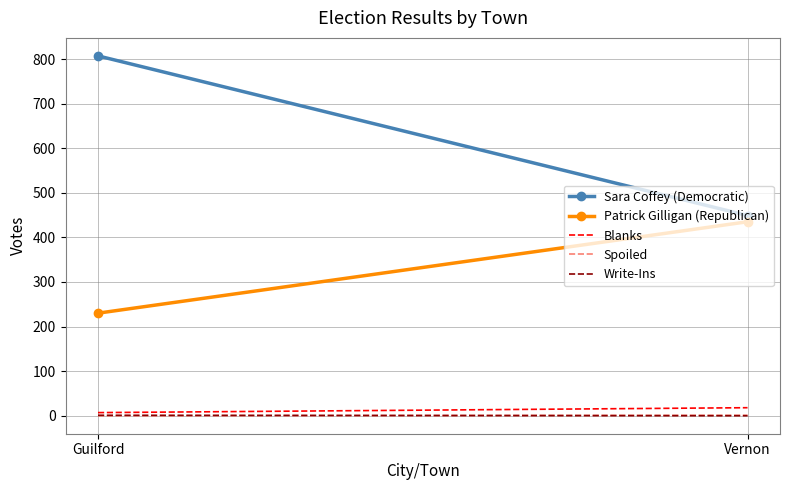

Which series has the largest range (max minus min)?

Sara Coffey (Democratic)